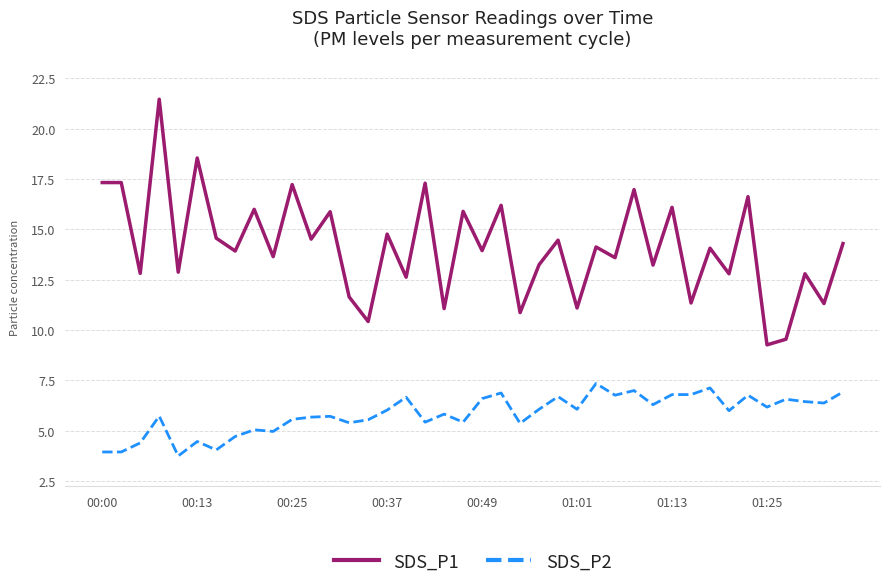

True or false: SDS_P2 and SDS_P1 intersect in this chart.

False